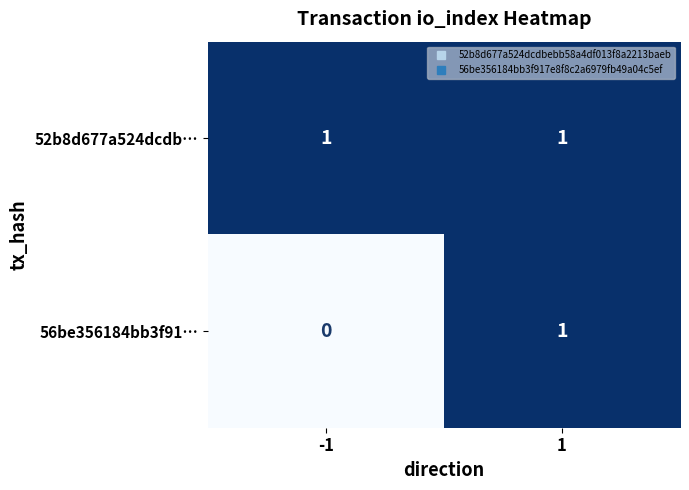

Is the value of 52b8d677a524dcdb… at 1 greater than the value of 56be356184bb3f91… at -1?

Yes